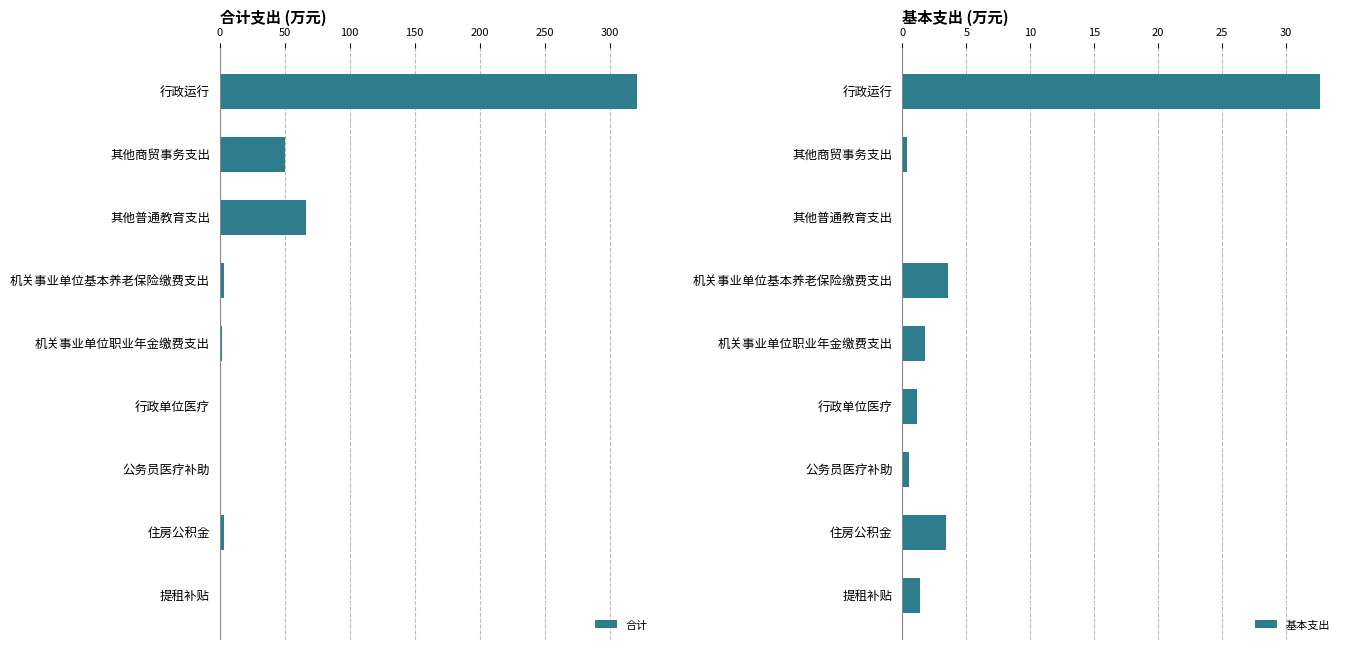

Where is 合计 nearest to the value 160?

其他普通教育支出